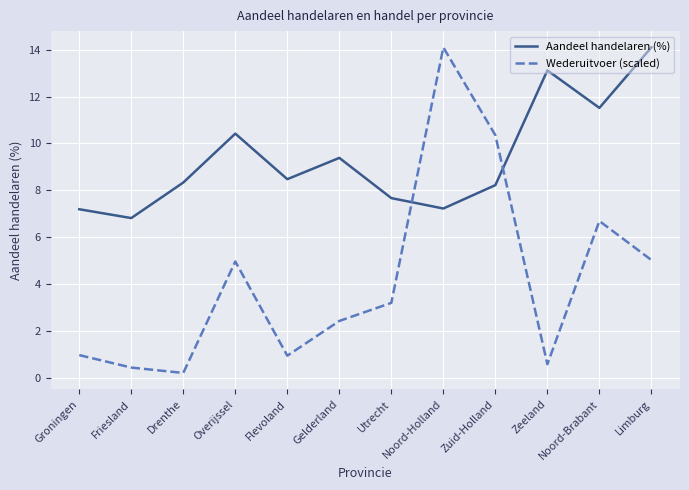

What is the difference between the maximum and minimum values in the Wederuitvoer (scaled) series?

13.9